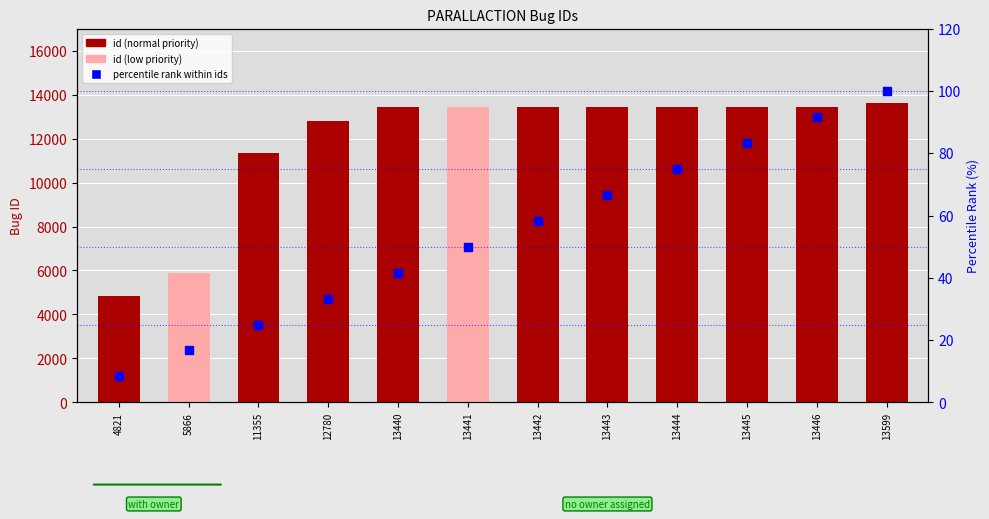

Is the value of percentile rank within ids at 13446 greater than the value of id (normal) at 4821?

No